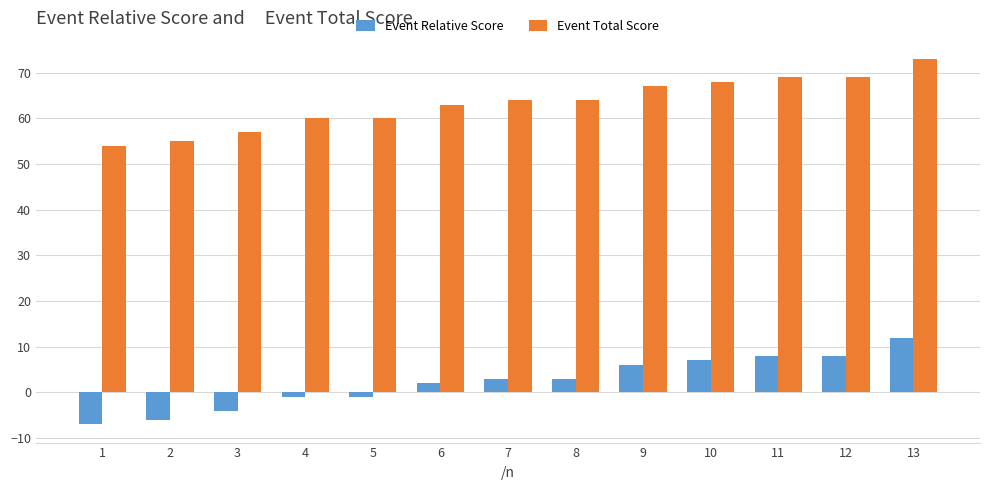

What is the highest value of the Event Total Score series?

73